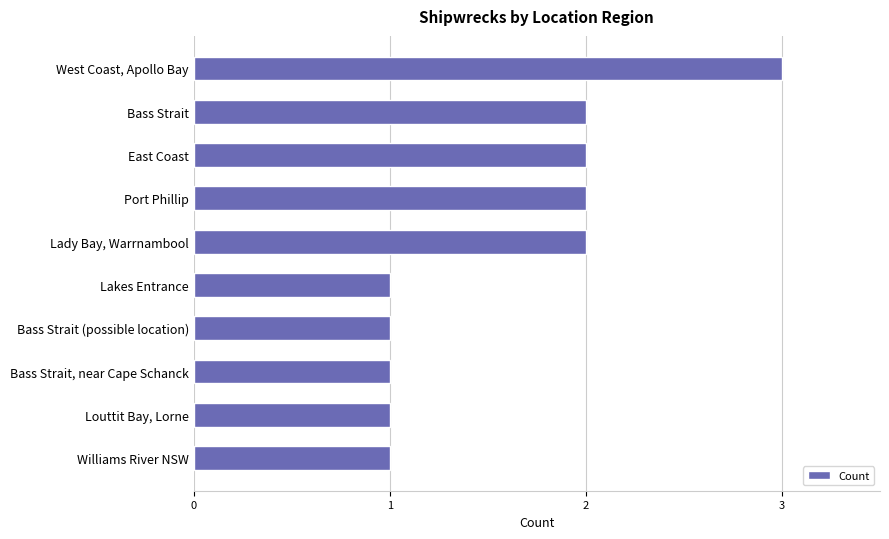

Reading top to bottom, list all the values displayed in this chart.

West Coast, Apollo Bay=3	Bass Strait=2	East Coast=2	Port Phillip=2	Lady Bay, Warrnambool=2	Lakes Entrance=1	Bass Strait (possible location)=1	Bass Strait, near Cape Schanck=1	Louttit Bay, Lorne=1	Williams River NSW=1